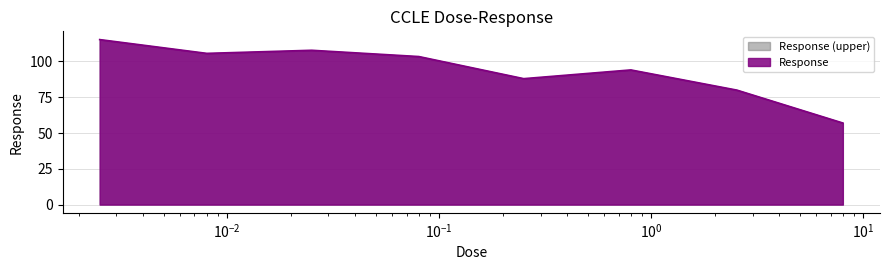

What is the minimum value shown in the chart?

57.0